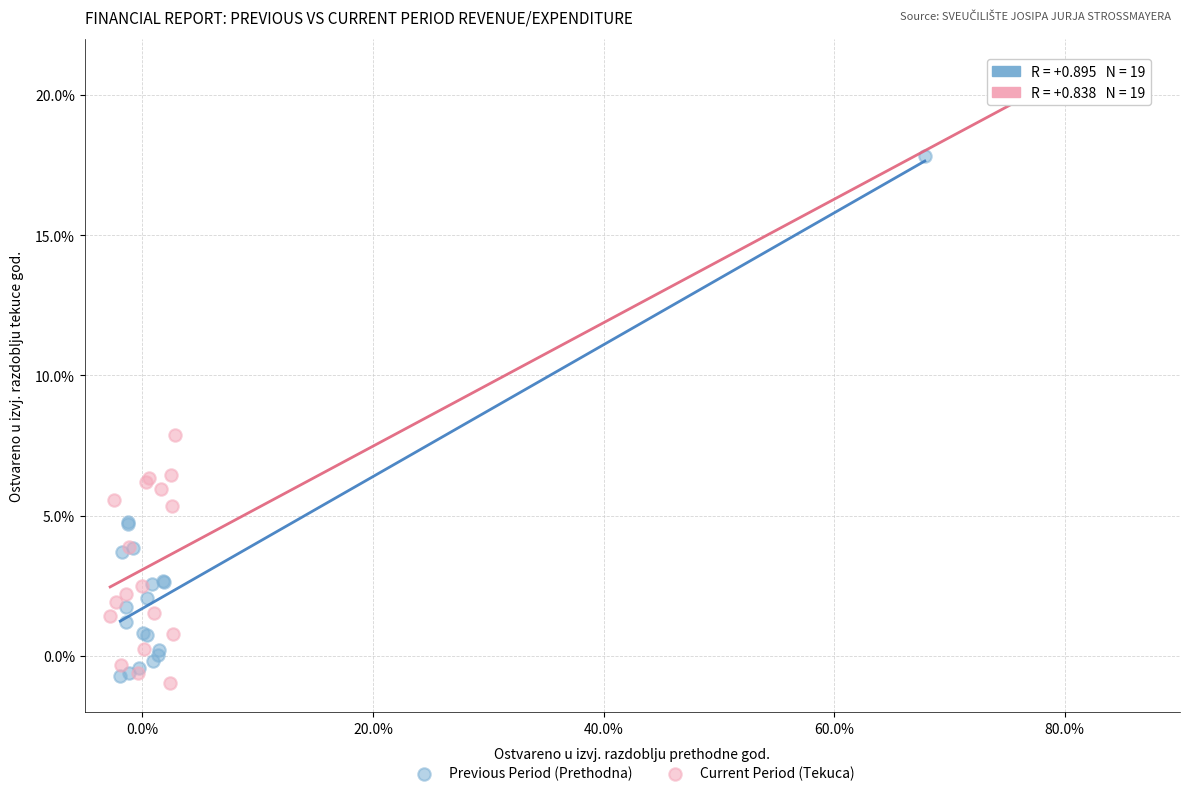

What are all the series names shown in the legend?

Previous Period (Prethodna), Current Period (Tekuca)